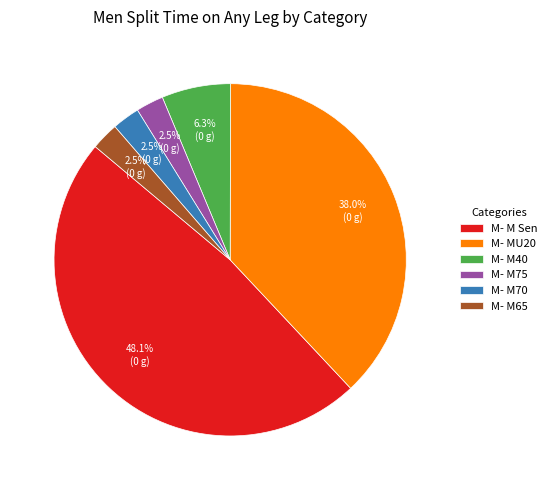

What is the largest slice in the pie chart?

M- M Sen